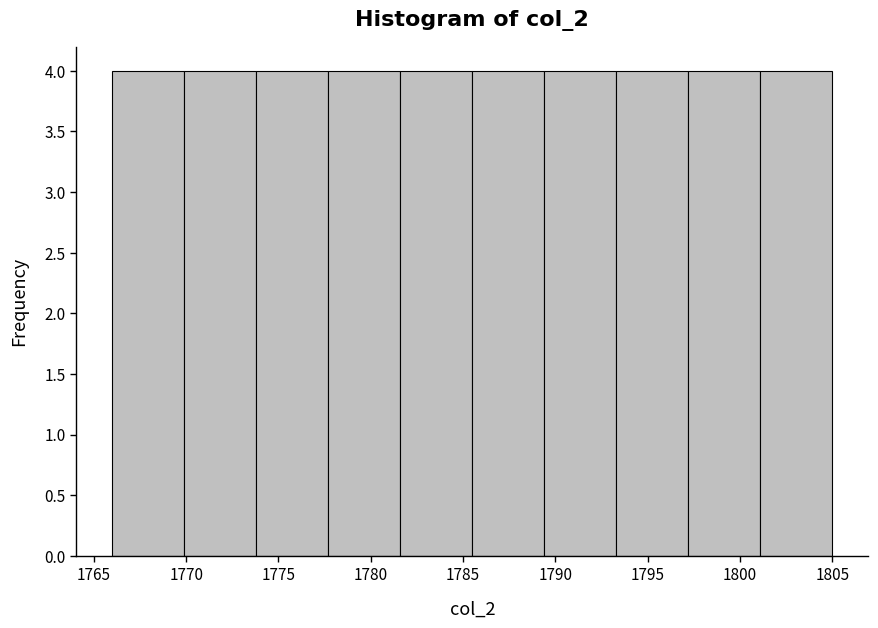

What is the height of the bar covering 1777.7 to 1781.6 on the x-axis? Neither the bar edges nor the heights are printed on the chart, so give them approximately, as read against the axes.

4